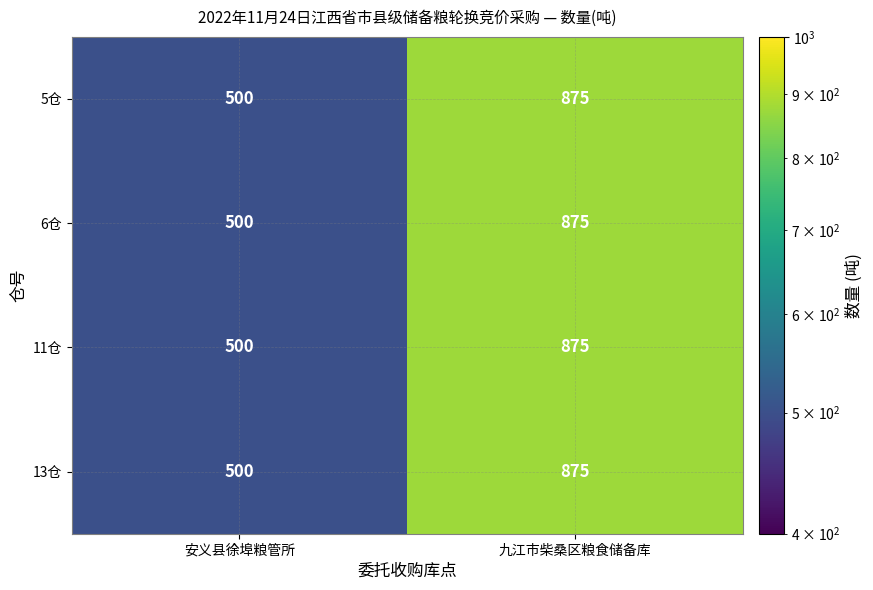

What is the difference between the maximum and minimum values in the 13仓 series?

375